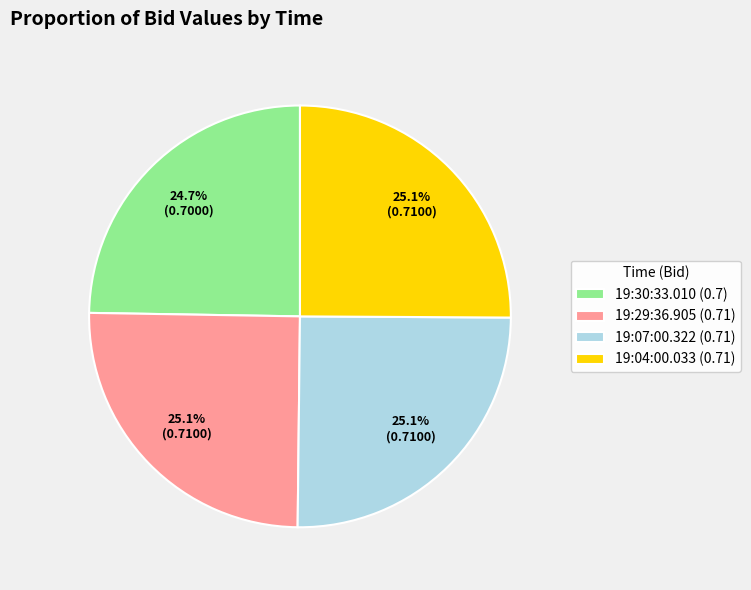

Does any single category account for the majority?

No